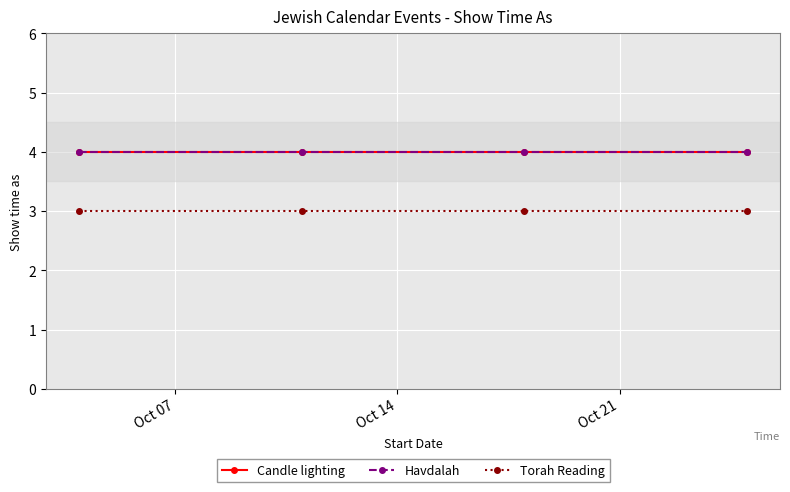

True or false: Havdalah and Candle lighting cross at least once.

False